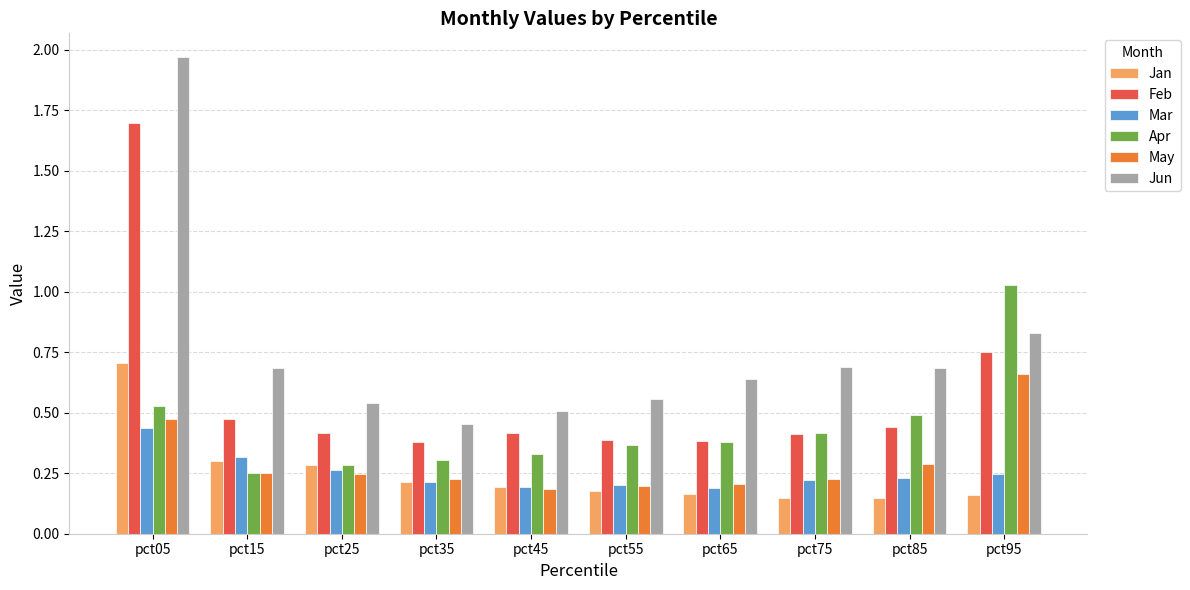

Which category has the highest value across all series?

pct05